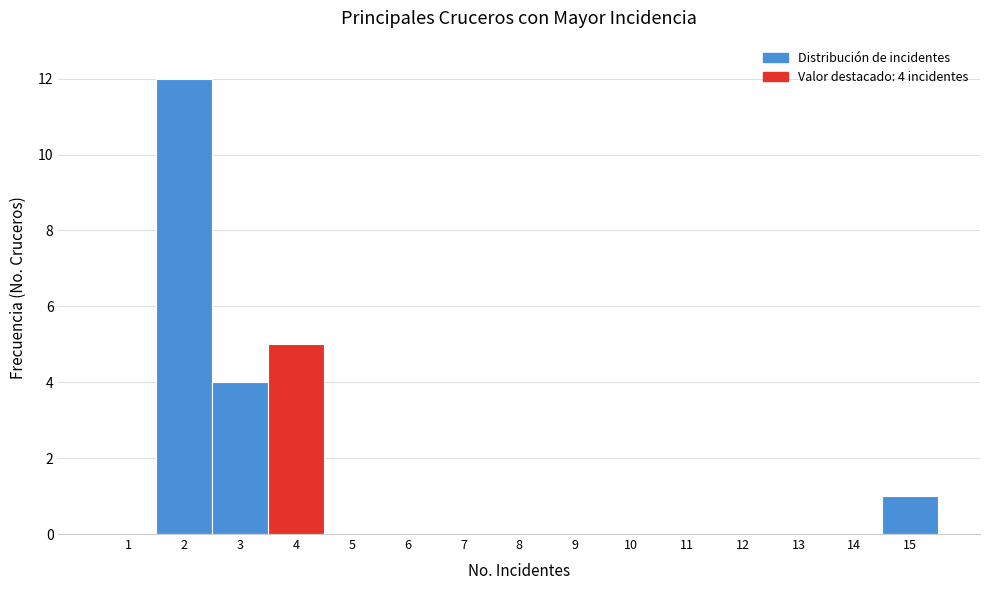

Over which range of the x-axis is the bar tallest?

1.5 to 2.5